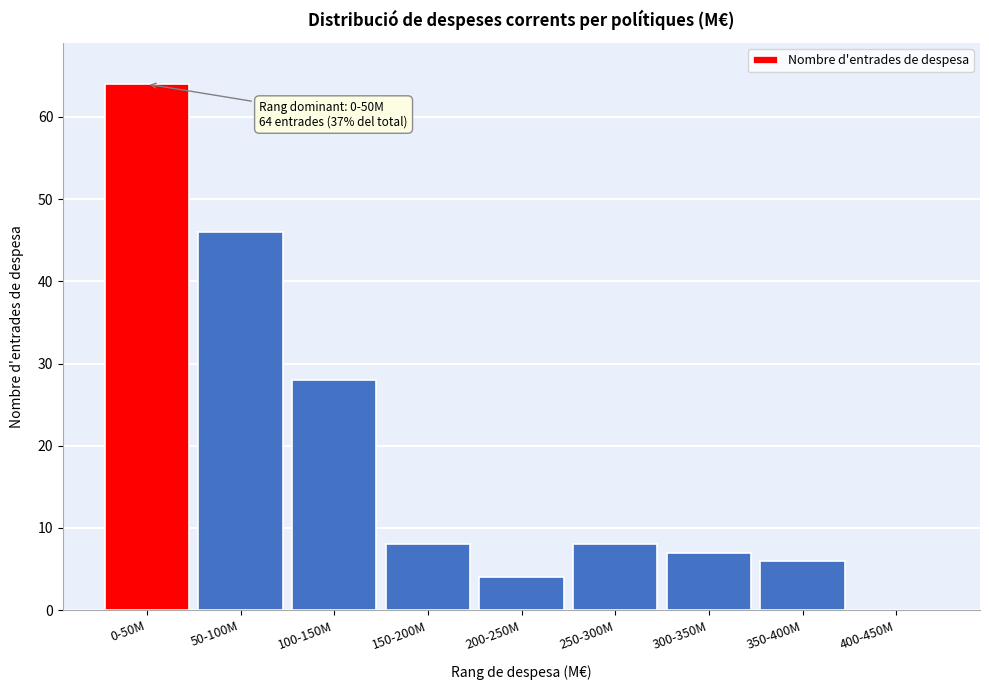

Reading left to right, what are all the values shown in this chart?

0-50M=64	50-100M=46	100-150M=28	150-200M=8	200-250M=4	250-300M=8	300-350M=7	350-400M=6	400-450M=0